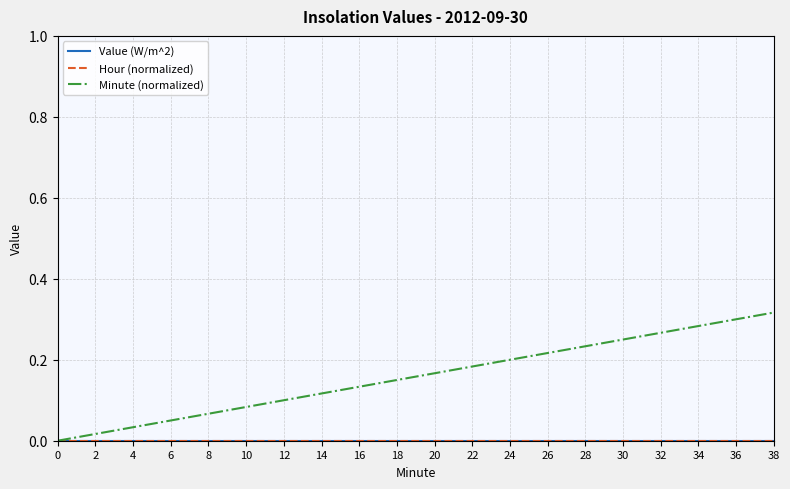

Reading left to right, list all the values displayed in this chart.

Value (W/m^2): 0.0	0.0	0.0	0.0	0.0	0.0	0.0	0.0	0.0	0.0	0.0	0.0	0.0	0.0	0.0	0.0	0.0	0.0	0.0	0.0
Hour (normalized): 0.0	0.0	0.0	0.0	0.0	0.0	0.0	0.0	0.0	0.0	0.0	0.0	0.0	0.0	0.0	0.0	0.0	0.0	0.0	0.0
Minute (normalized): 0.0	0.0	0.0	0.1	0.1	0.1	0.1	0.1	0.1	0.1	0.2	0.2	0.2	0.2	0.2	0.2	0.3	0.3	0.3	0.3